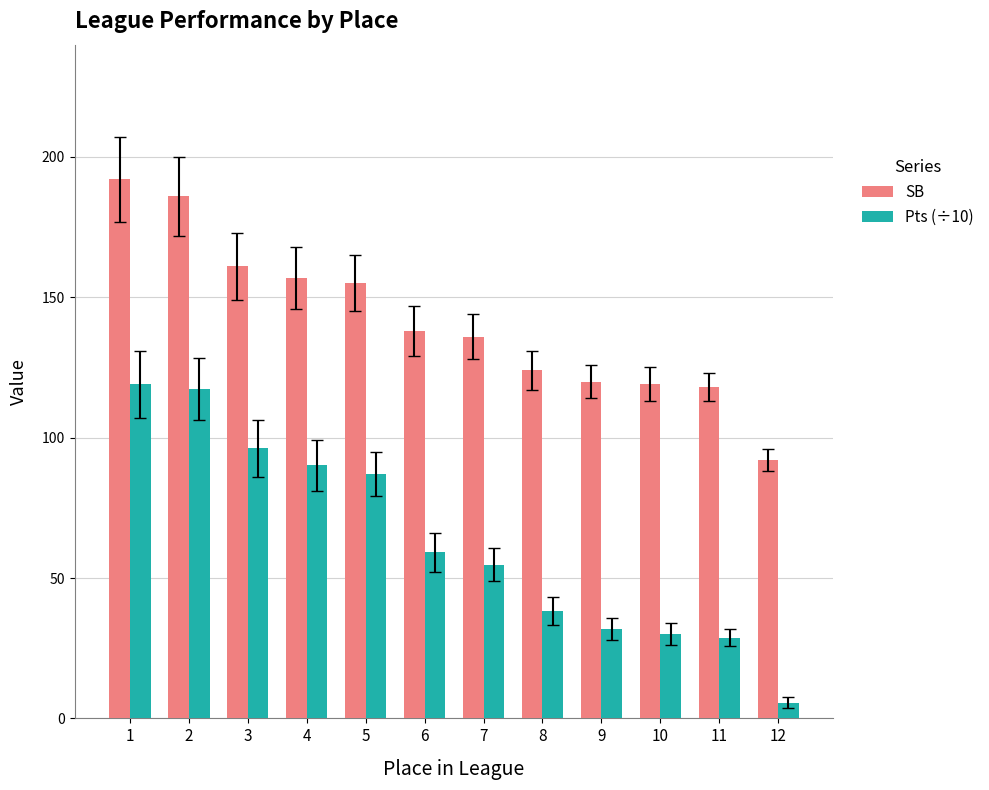

Which series has the largest total across all categories?

SB